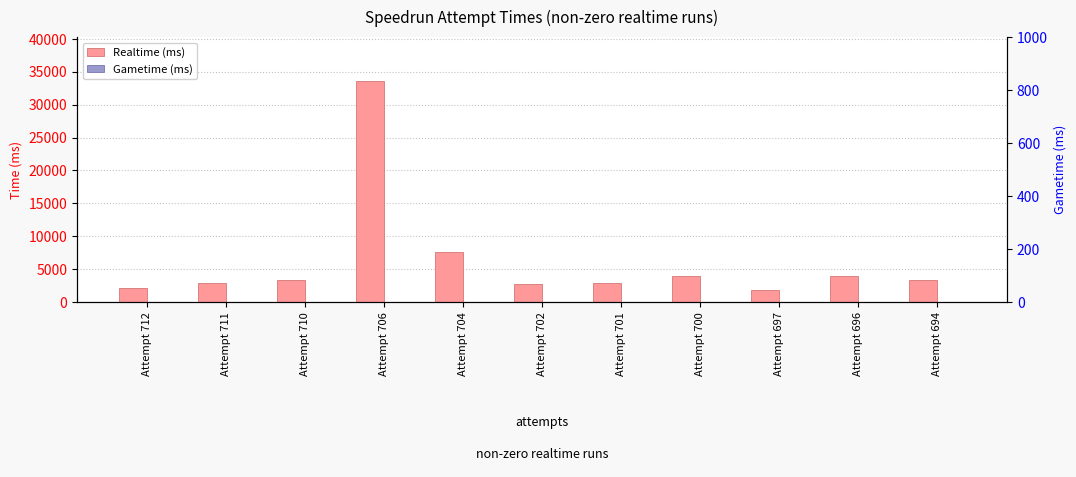

At Attempt 711, list the series in order from largest to smallest.

Realtime (ms), Gametime (ms)